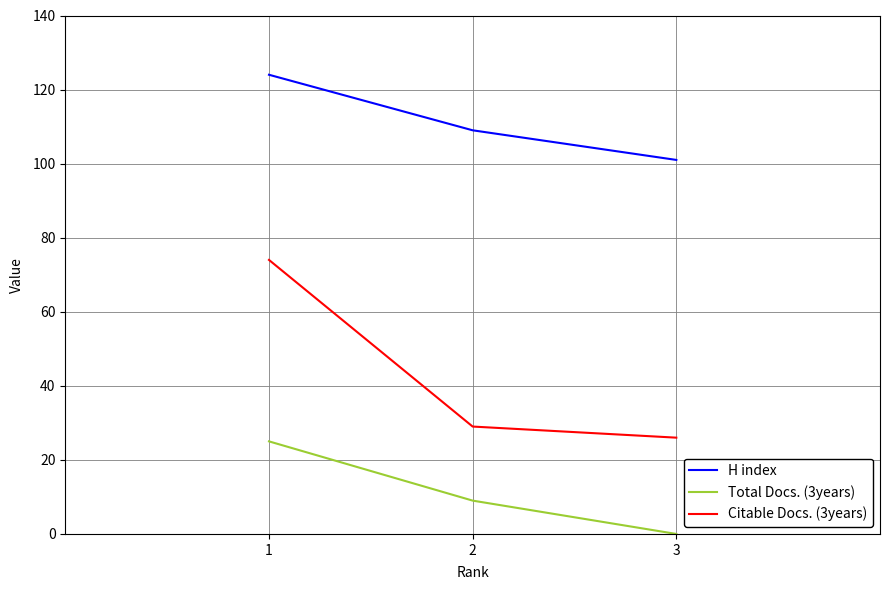

At which label does Citable Docs. (3years) reach its peak?

1